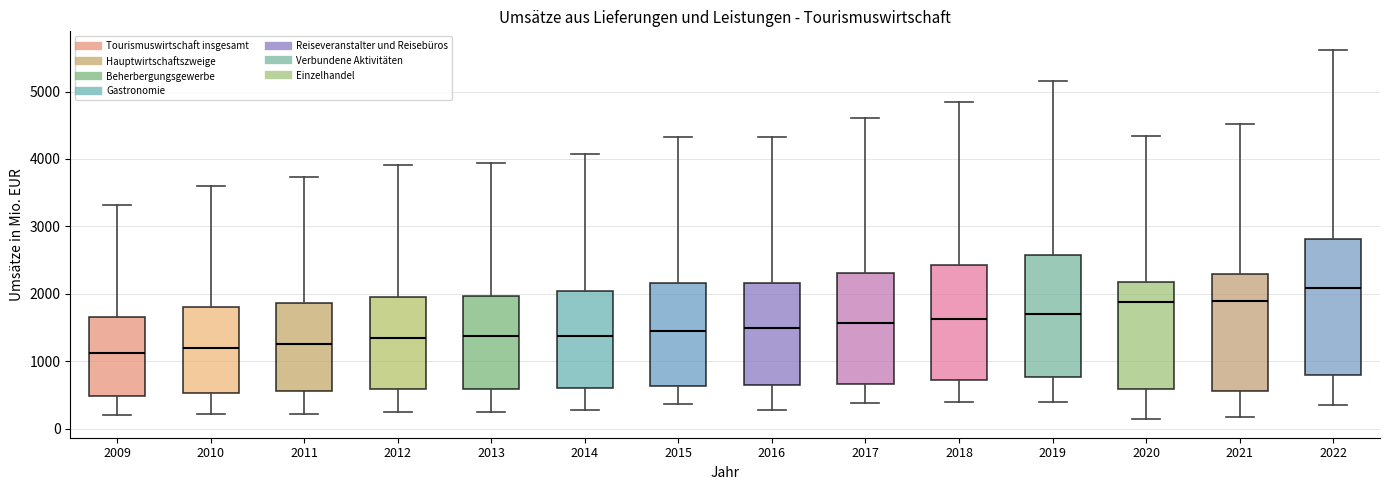

Comparing the boxes themselves (not the whiskers), which one is the tallest?

2022